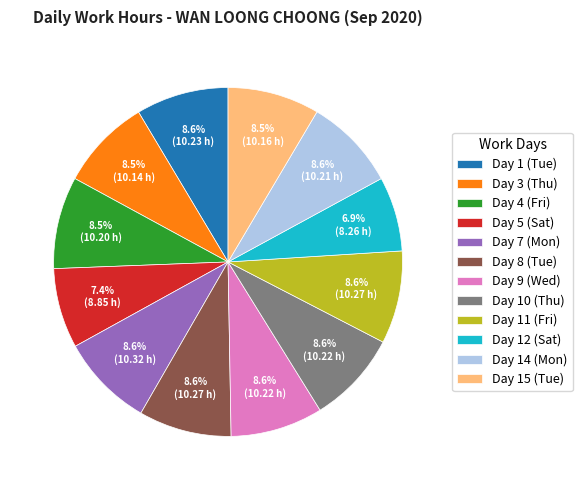

Does any single category account for the majority?

No